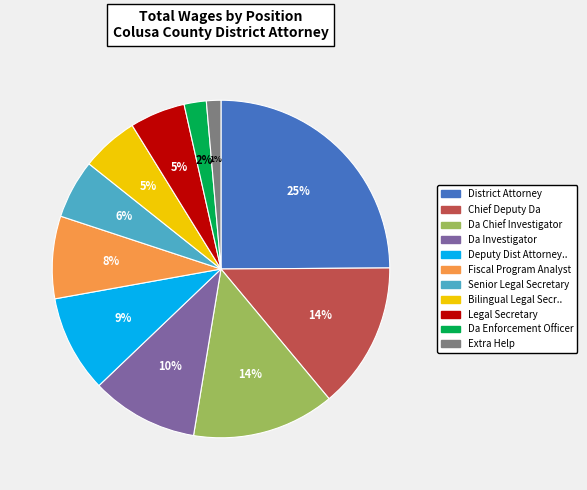

Is there any slice that represents more than half of the pie?

No